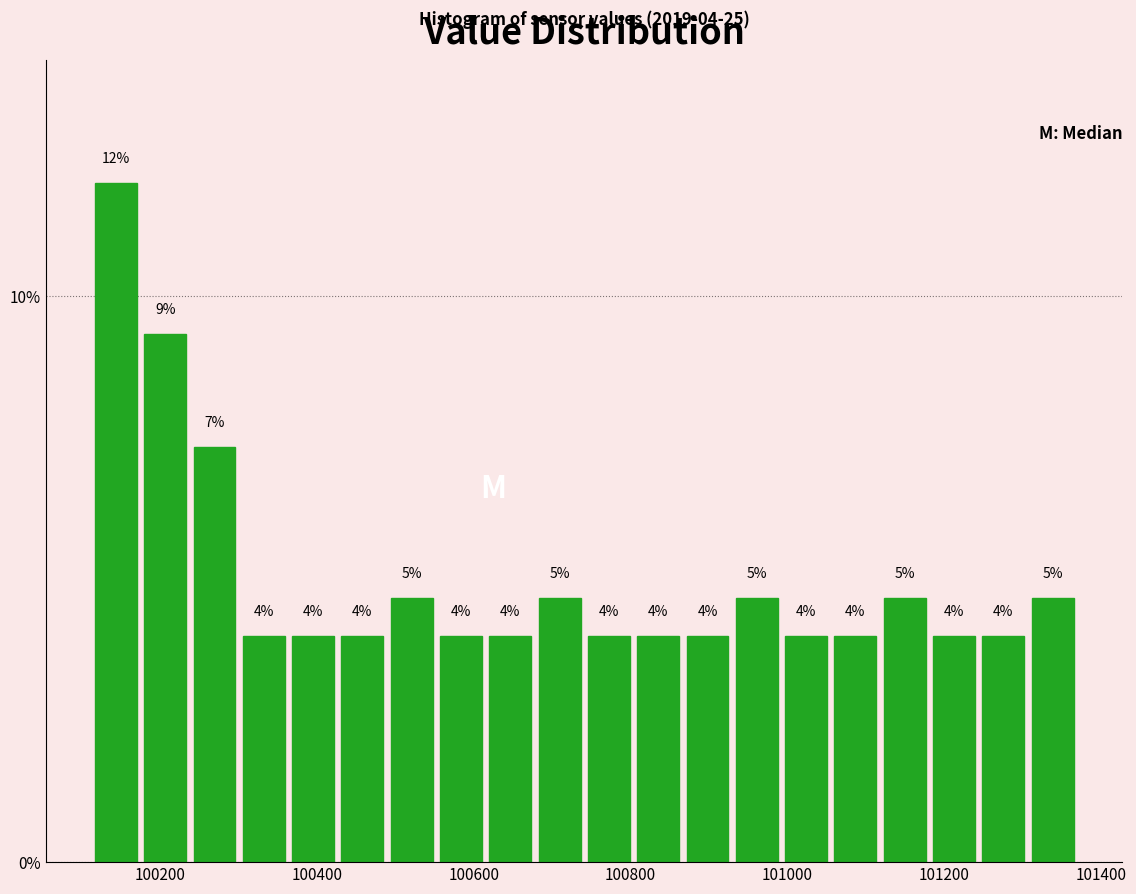

Read against the x-axis, roughly where is the centre of the tallest bar?

100140